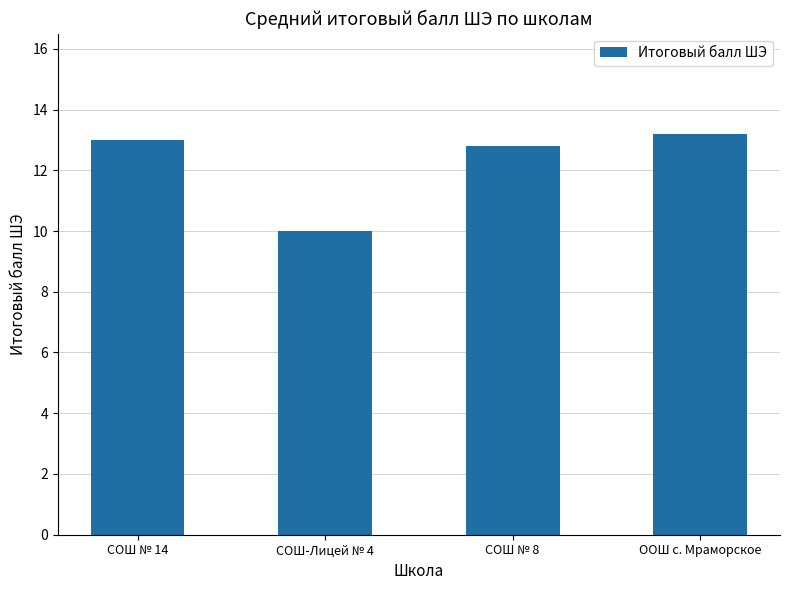

True or false: the data shows 3.6 at СОШ № 14.

False